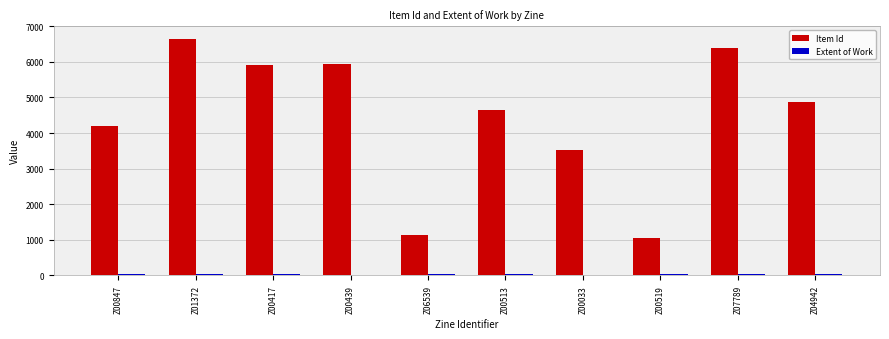

The Item Id series shows 6385 at Z07789. True or false?

True